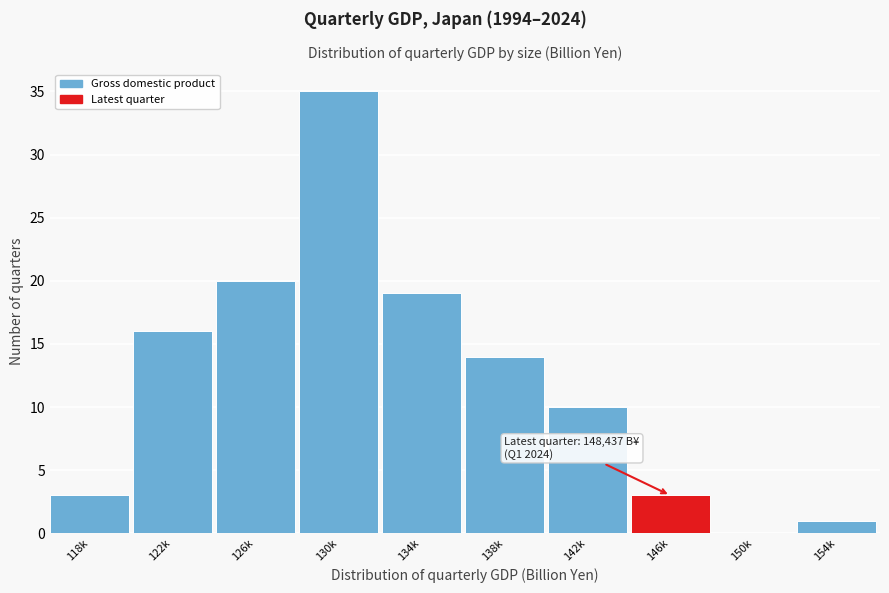

Reading left to right, transcribe all the data shown in this chart.

118k=3	122k=16	126k=20	130k=35	134k=19	138k=14	142k=10	146k=3	150k=0	154k=1